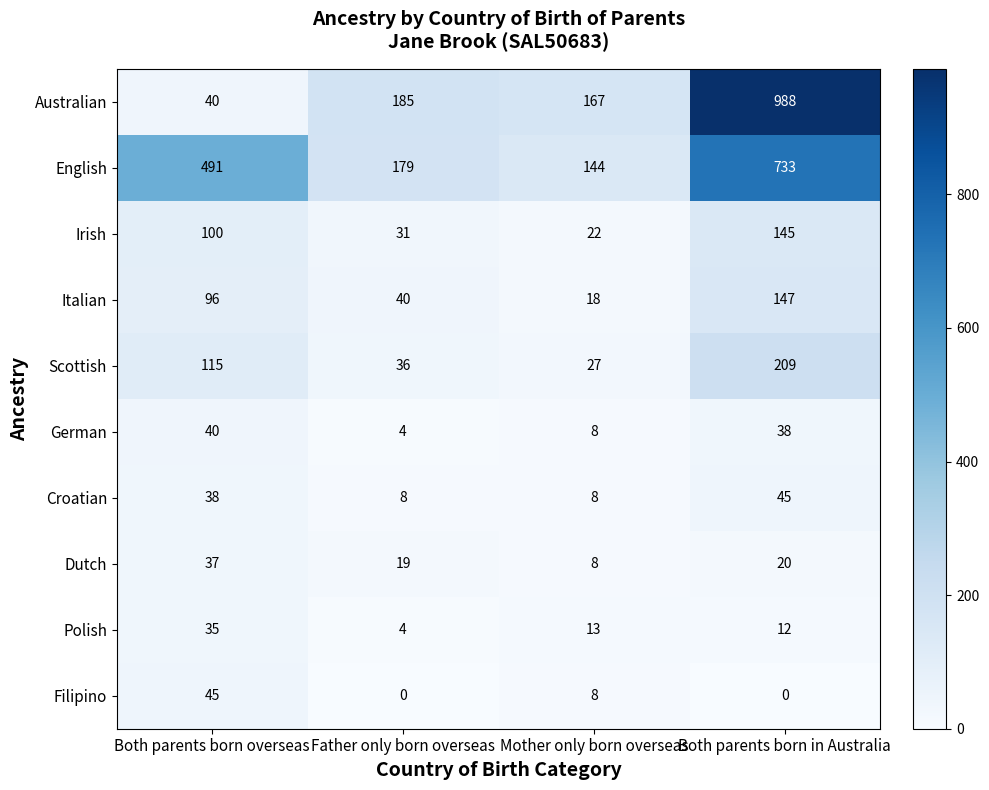

What is the minimum value for Italian?

18